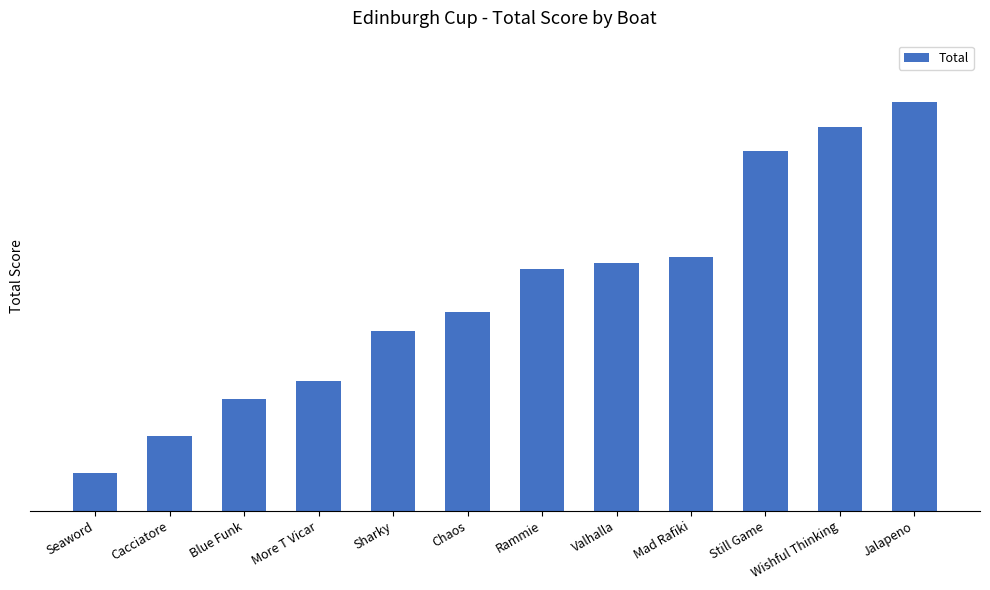

What is the value of the 1st bar from the left?

6